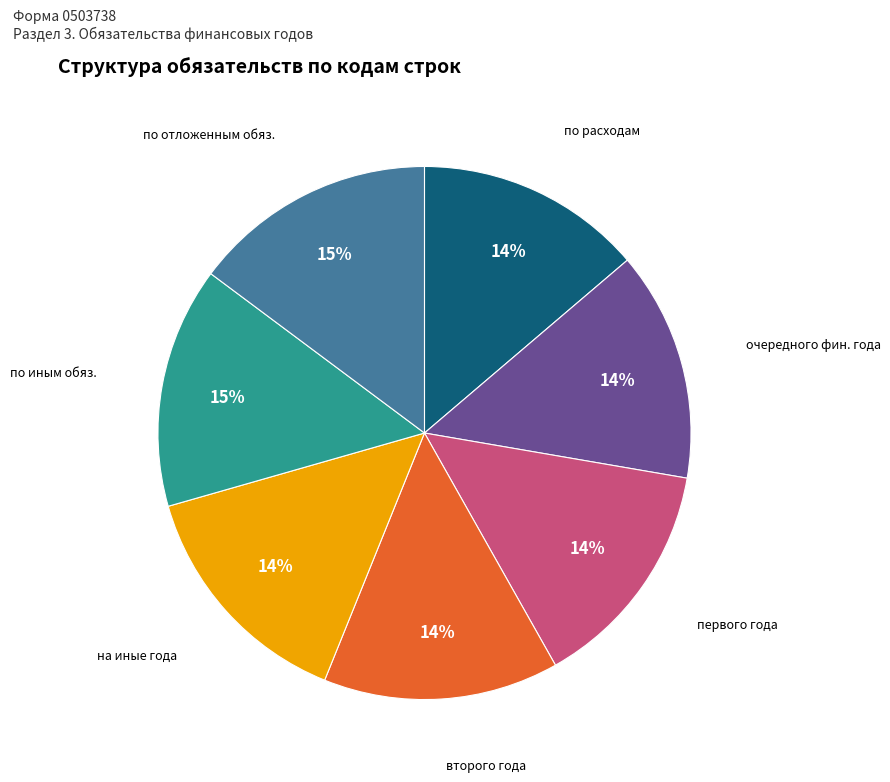

To the nearest percent, what is the difference between the largest and smallest slice percentages?

1%